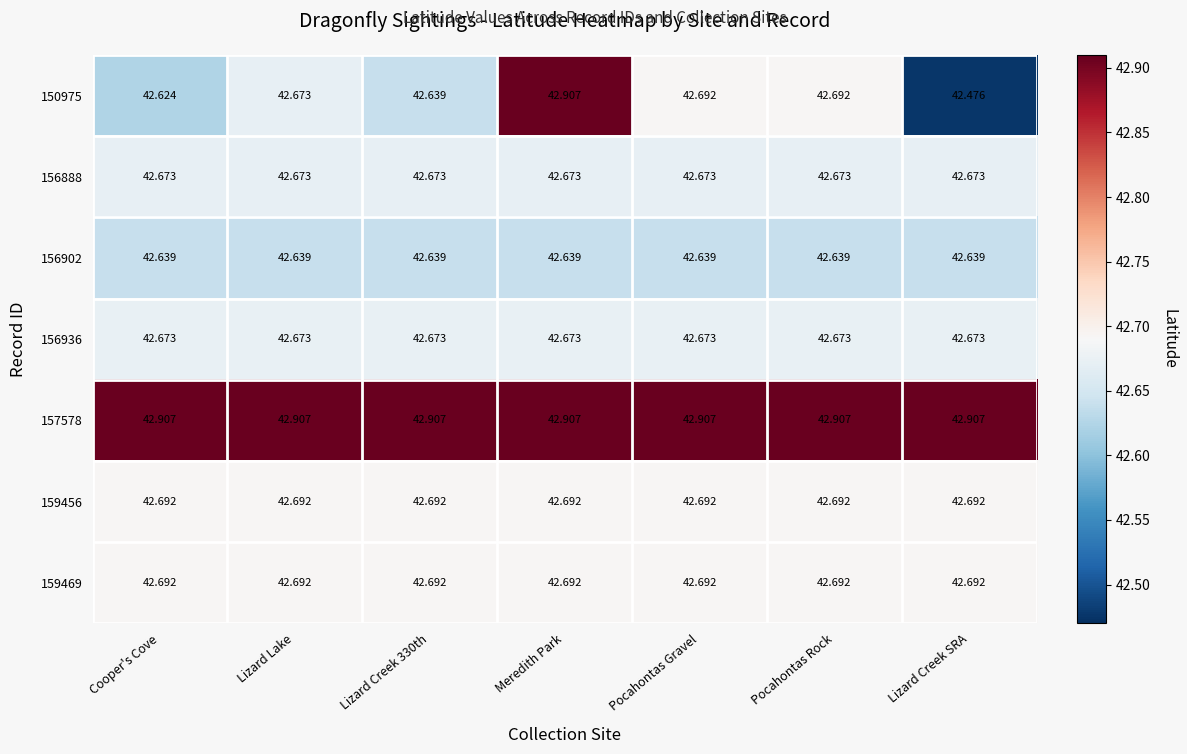

Is the value of 156902 at Lizard Lake greater than the value of 159469 at Lizard Creek SRA?

No